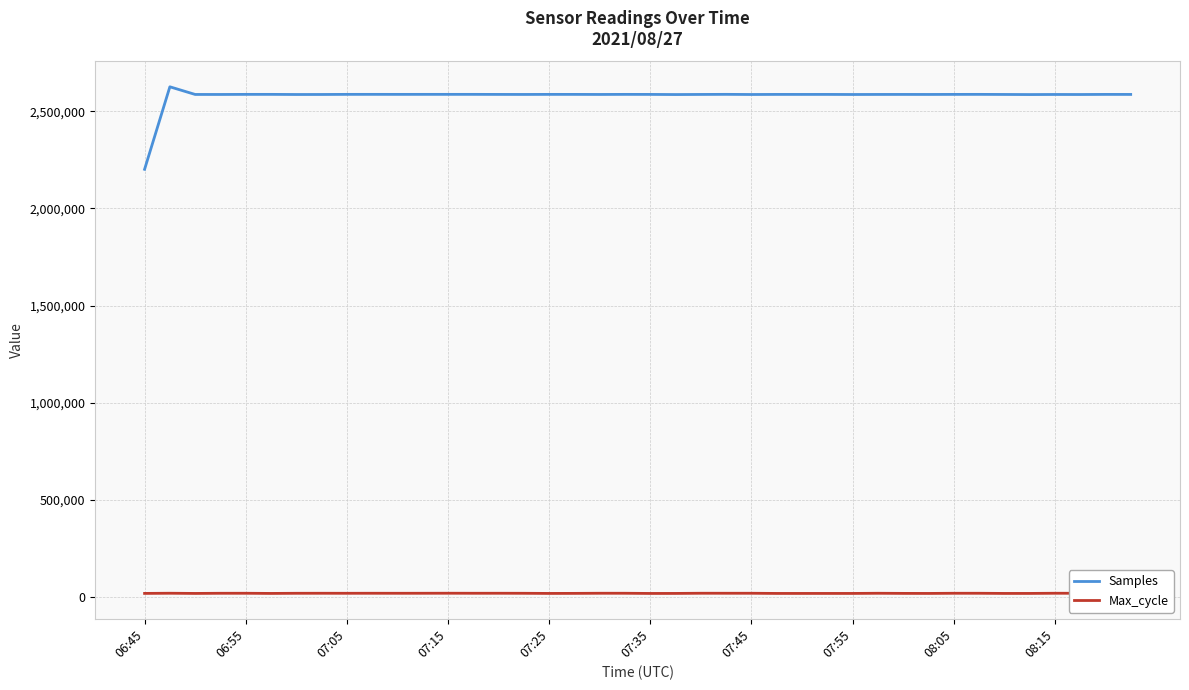

List the series in order of their overall mean, lowest first.

Max_cycle, Samples